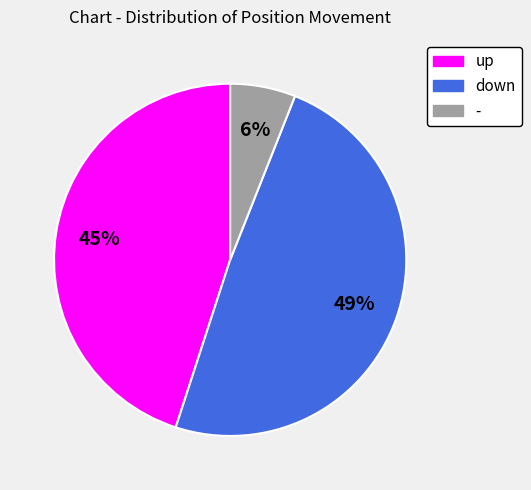

What is the ratio of the value at down to the value at -?

8.2